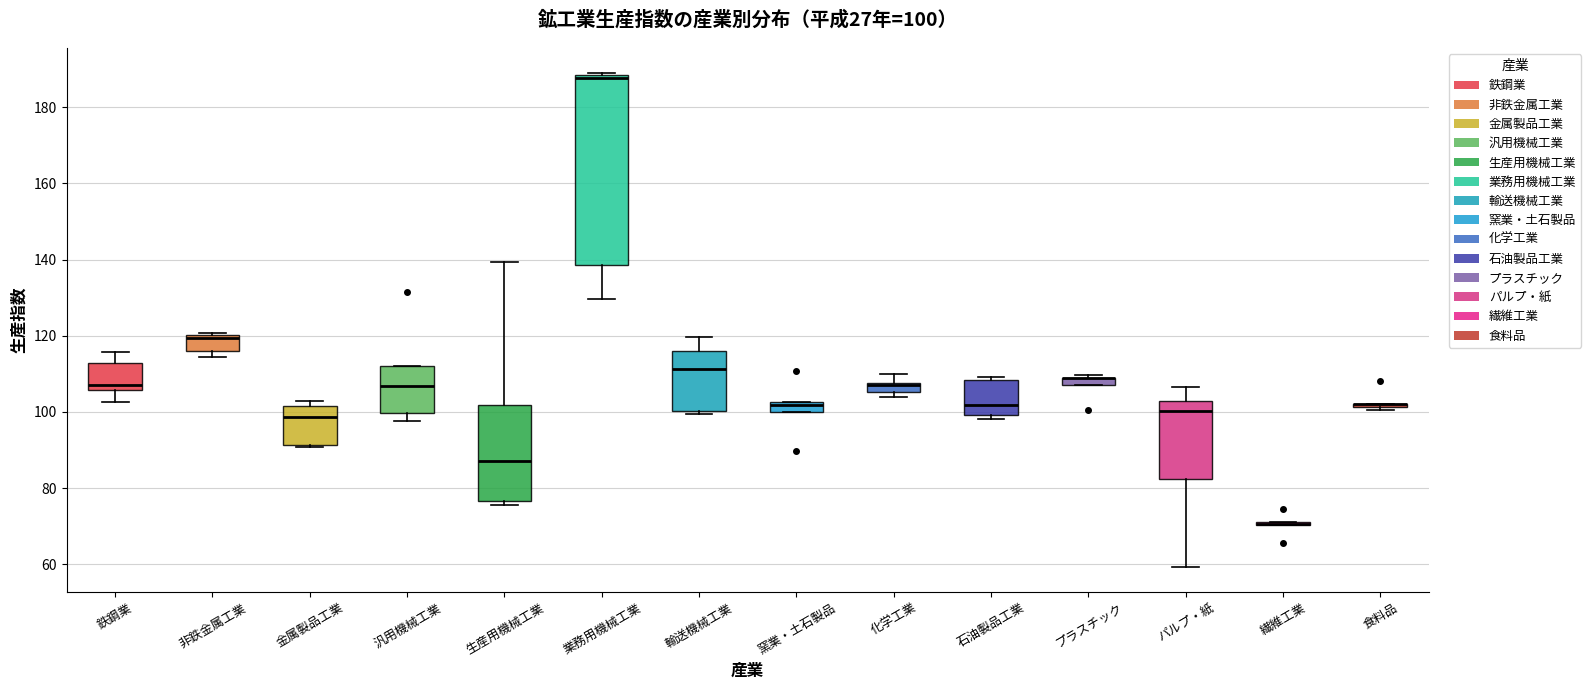

Which box is the tallest, from its lower edge to its upper edge?

業務用機械工業